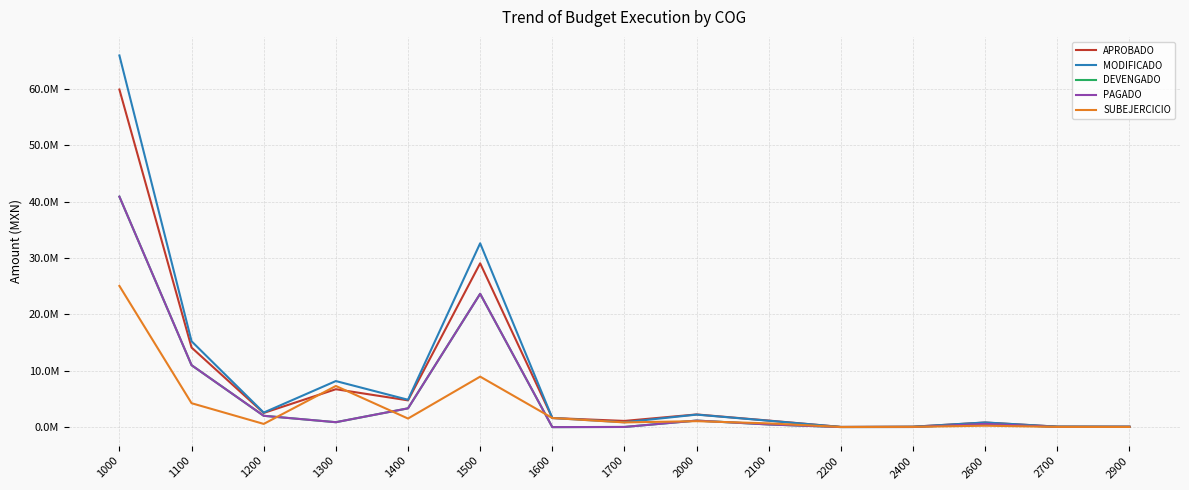

What is the difference between the maximum and minimum values in the PAGADO series?

40878160.9